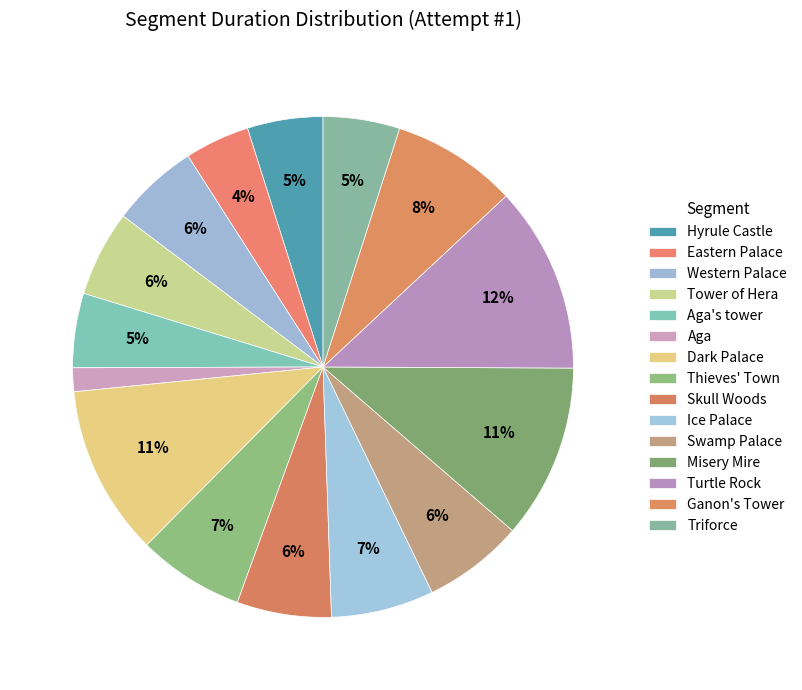

Rank the categories by value from highest to lowest.

Turtle Rock, Misery Mire, Dark Palace, Ganon's Tower, Thieves' Town, Ice Palace, Swamp Palace, Skull Woods, Western Palace, Tower of Hera, Triforce, Hyrule Castle, Aga's tower, Eastern Palace, Aga